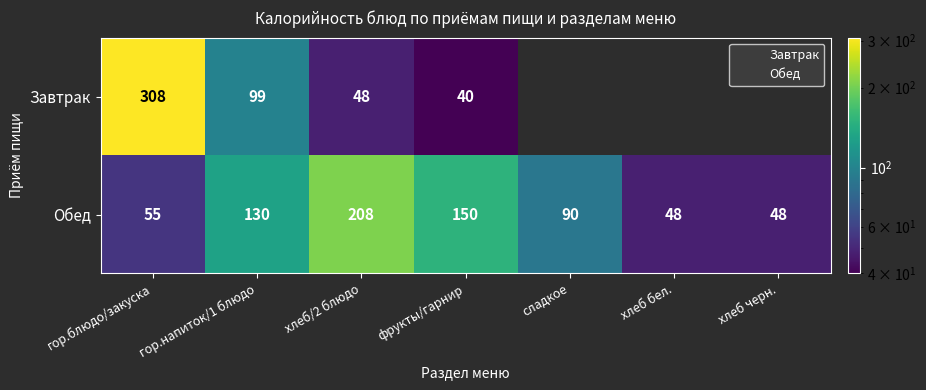

Approximately how many times larger is the value at сладкое compared to гор.блюдо/закуска?

1.6